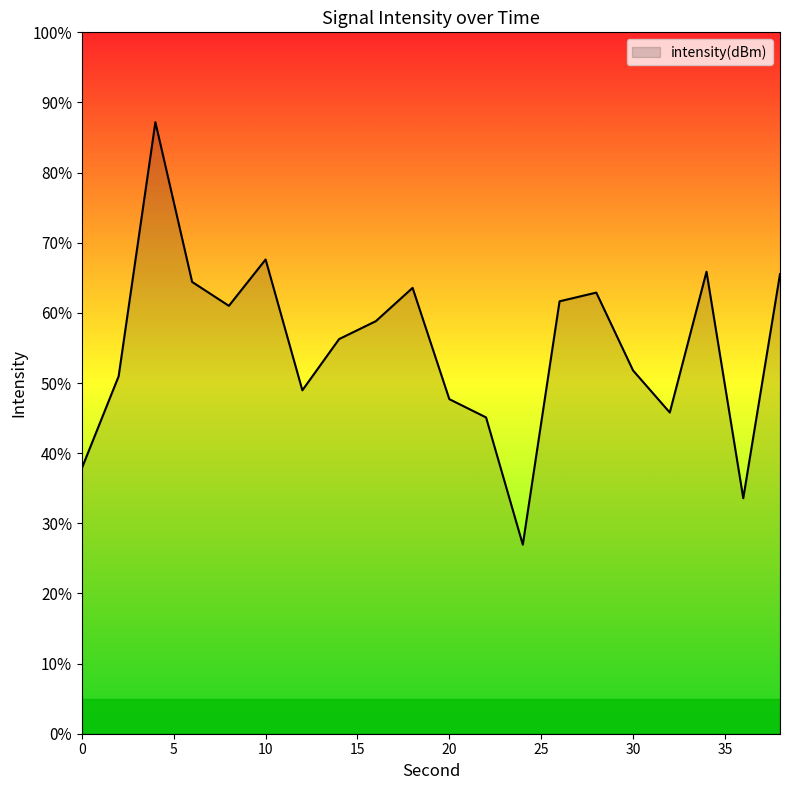

What is the difference between the maximum and minimum values?

60.2